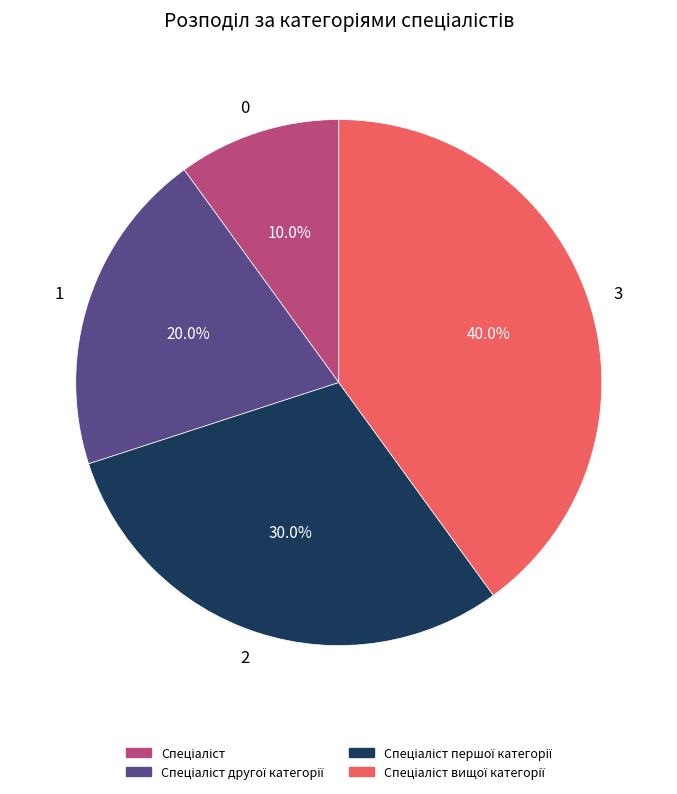

Which has a higher value, 3 or 2?

3